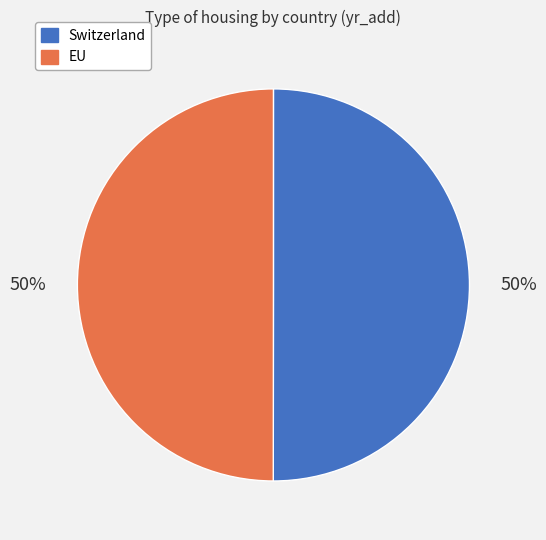

To the nearest percent, what portion does Switzerland represent?

50%